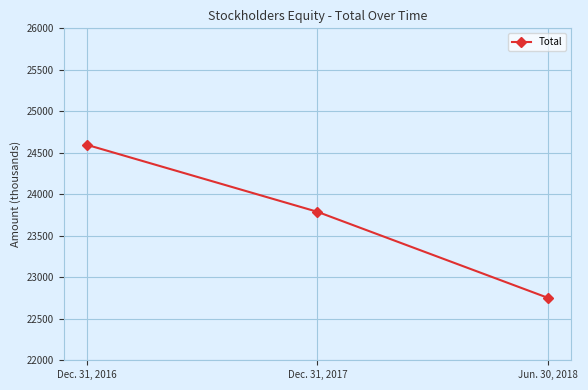

Does the chart display data point markers on the line(s)?

Yes